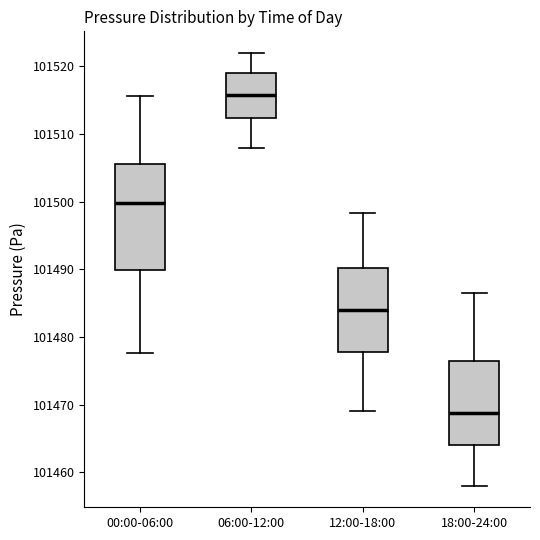

Which box has the lowest median line?

18:00-24:00